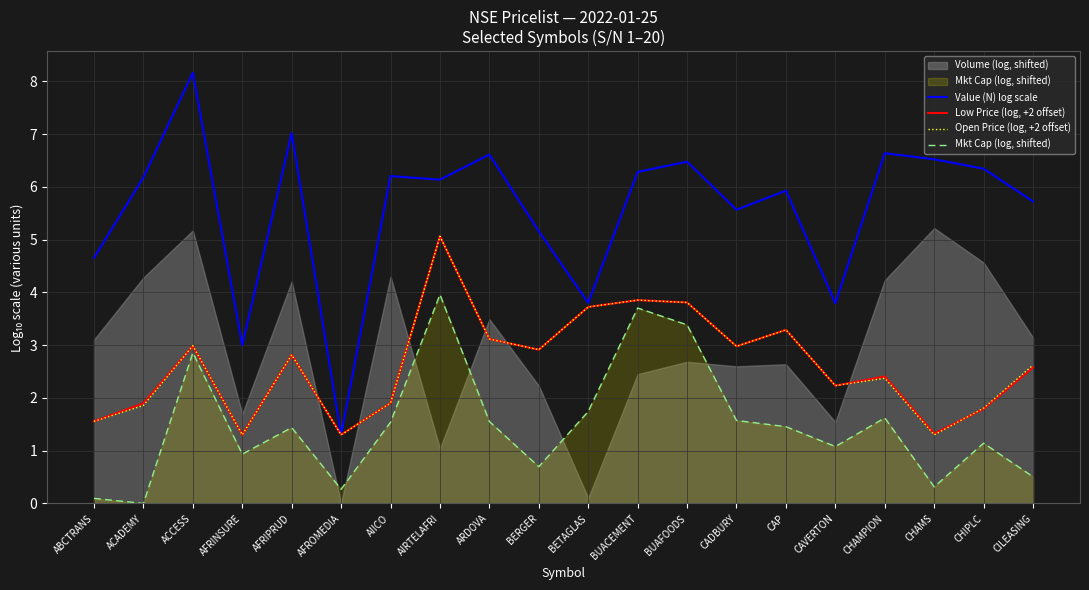

What is the highest value of the Value (N) log scale series?

8.2